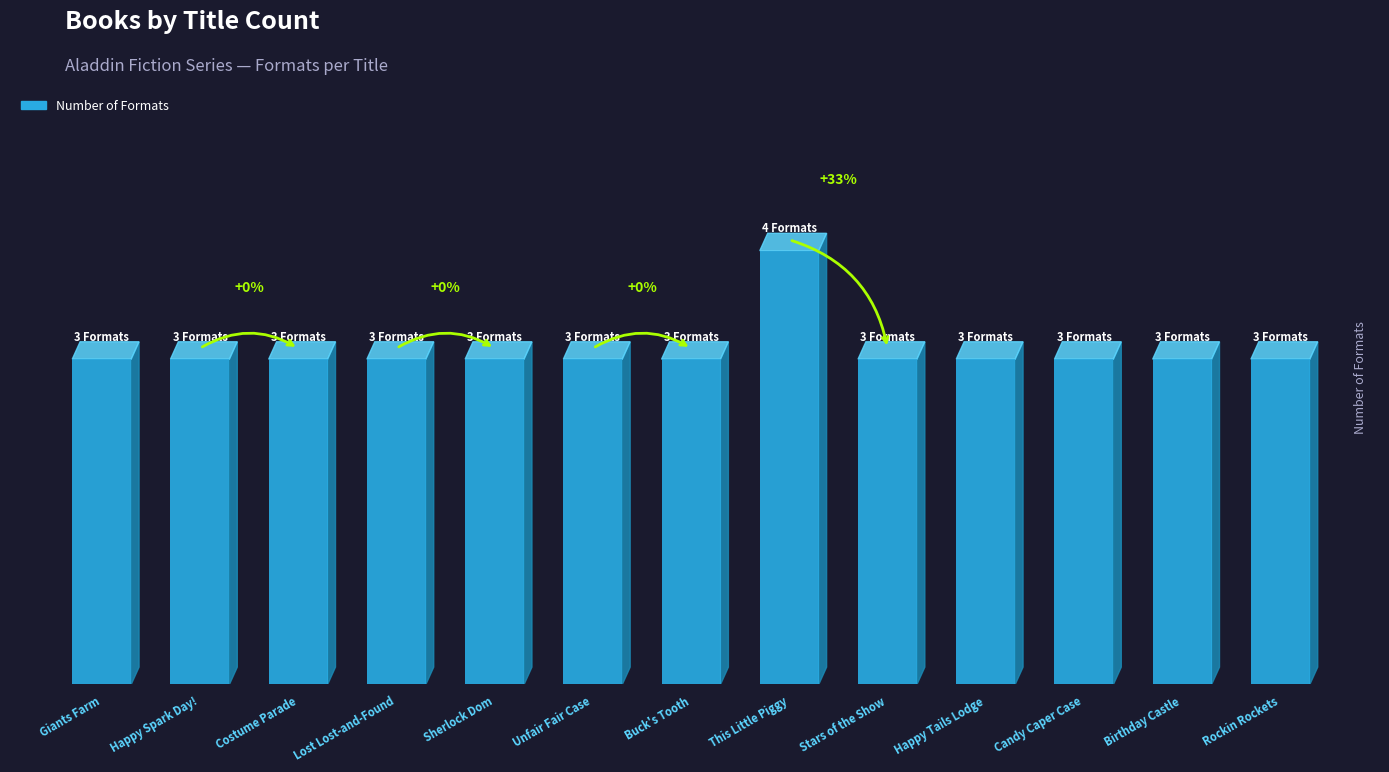

Rank the categories by value from highest to lowest.

This Little Piggy, Giants Farm, Happy Spark Day!, Costume Parade, Lost Lost-and-Found, Sherlock Dom, Unfair Fair Case, Buck's Tooth, Stars of the Show, Happy Tails Lodge, Candy Caper Case, Birthday Castle, Rockin Rockets